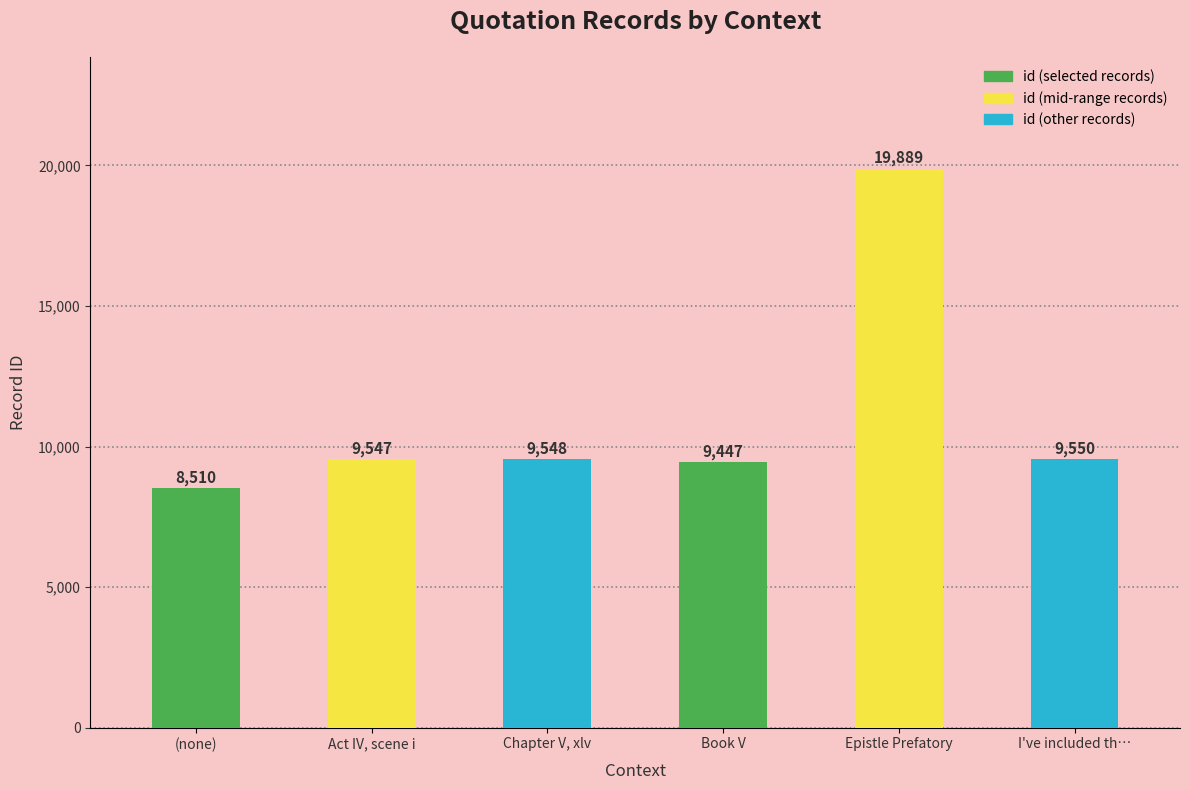

Approximately how many times larger is the value at Act IV, scene i compared to Chapter V, xlv?

1.0